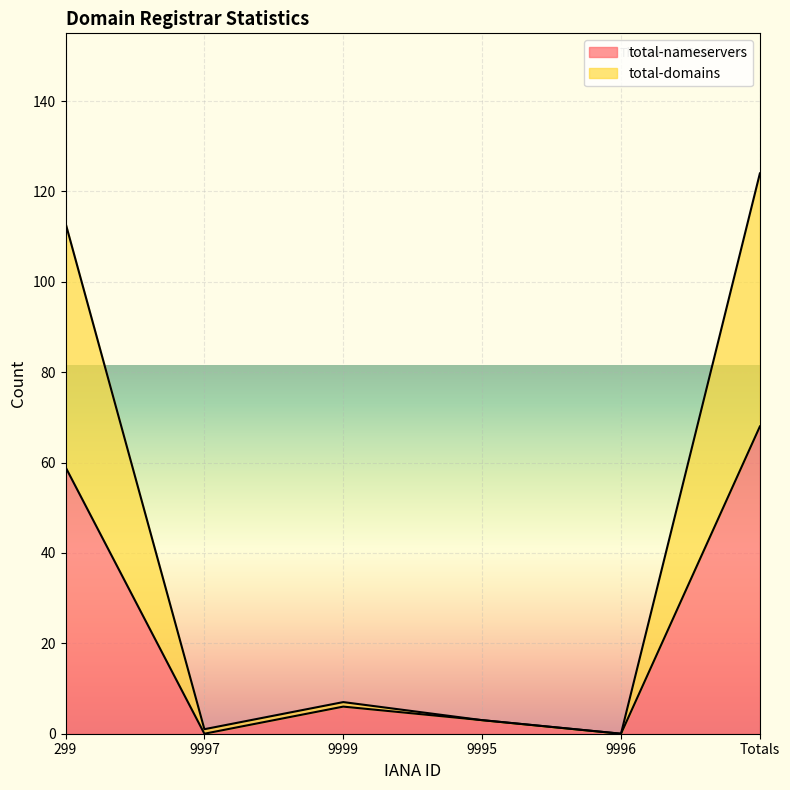

Which series has the largest total across all categories?

total-domains